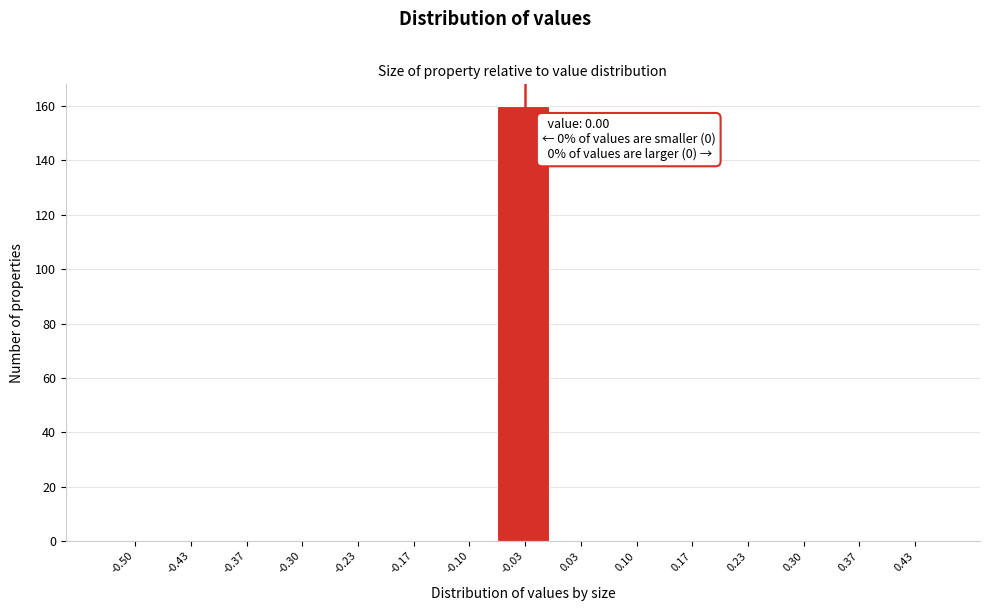

Reading left to right, extract all data points from this chart.

-0.50=0	-0.43=0	-0.37=0	-0.30=0	-0.23=0	-0.17=0	-0.10=0	-0.03=160	0.03=0	0.10=0	0.17=0	0.23=0	0.30=0	0.37=0	0.43=0